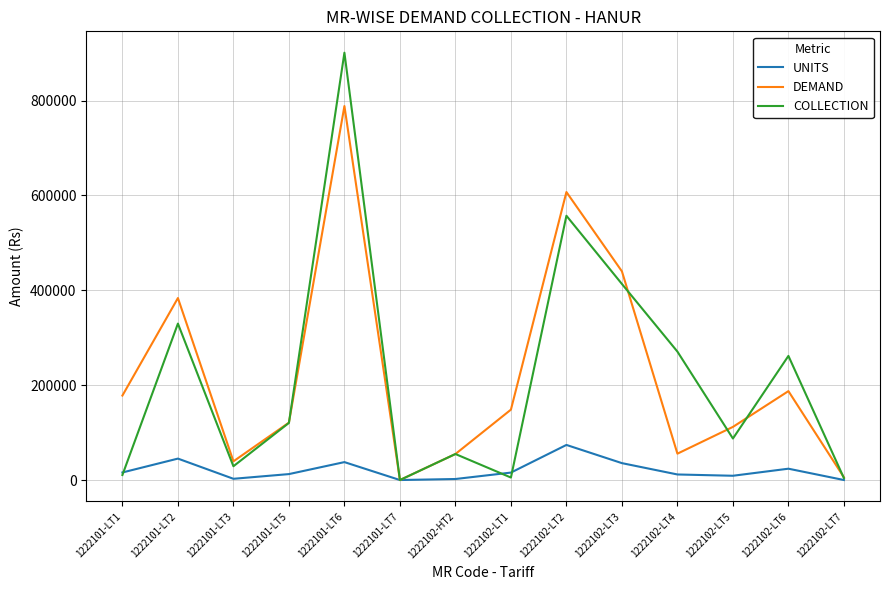

At which label does COLLECTION reach its peak?

1222101-LT6